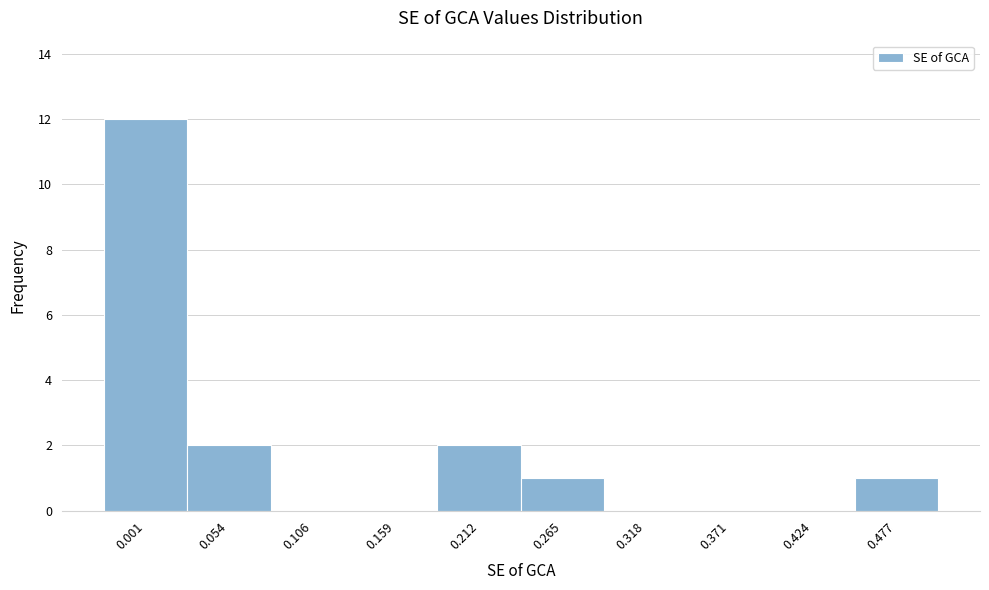

Reading left to right, list all the values displayed in this chart.

0.001=12	0.054=2	0.106=0	0.159=0	0.212=2	0.265=1	0.318=0	0.371=0	0.424=0	0.477=1